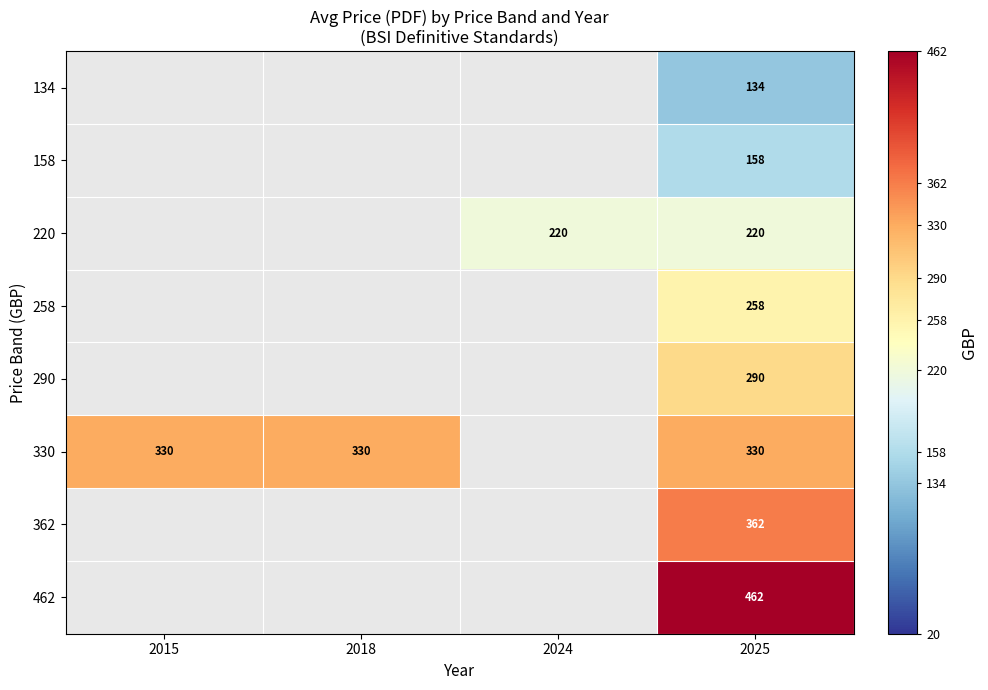

True or false: 220 has a value of 220 at 2024.

True